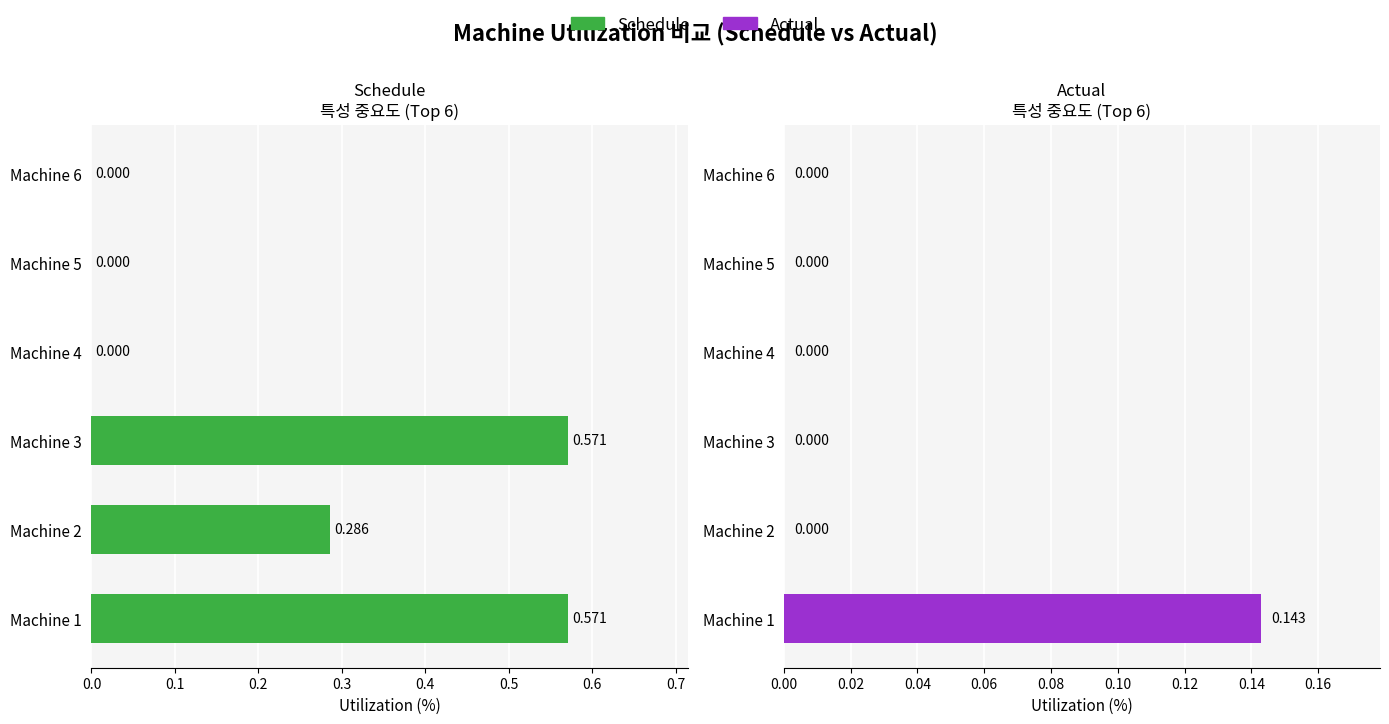

How many groups of bars are there?

6